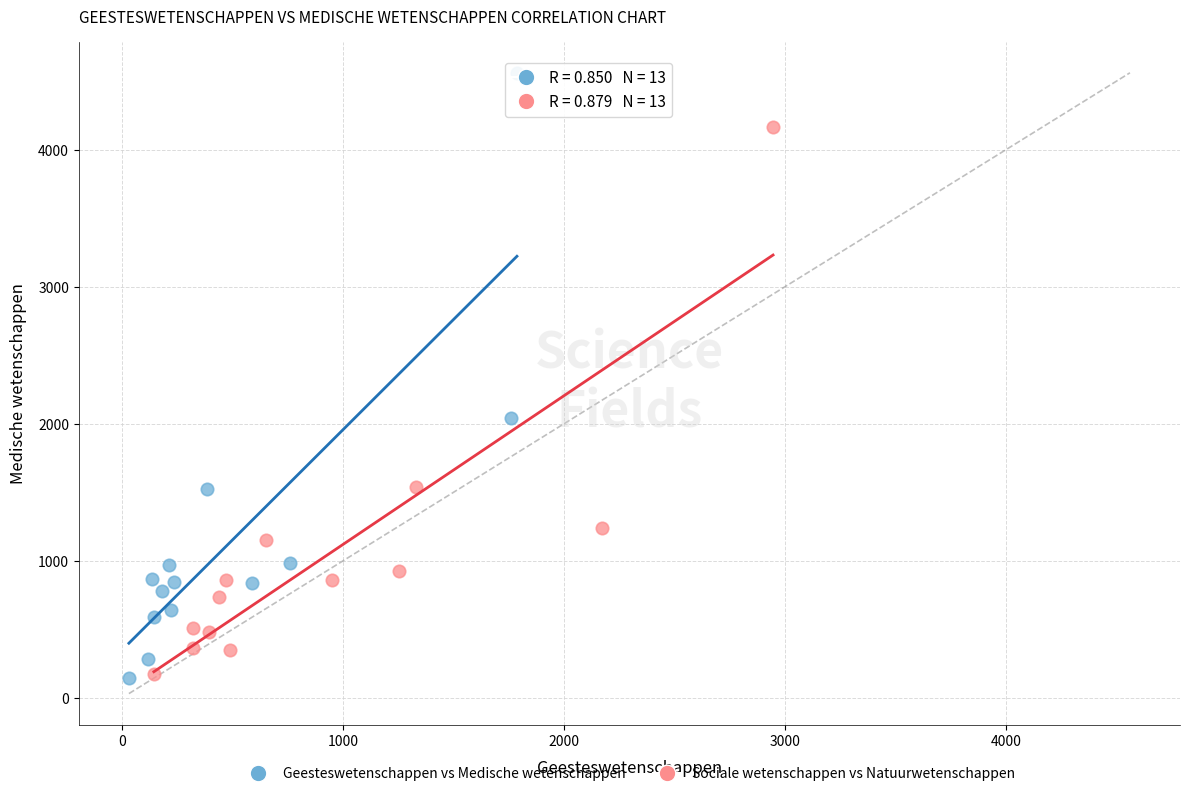

Which series reaches the maximum Y coordinate?

Geesteswetenschappen vs Medische wetenschappen